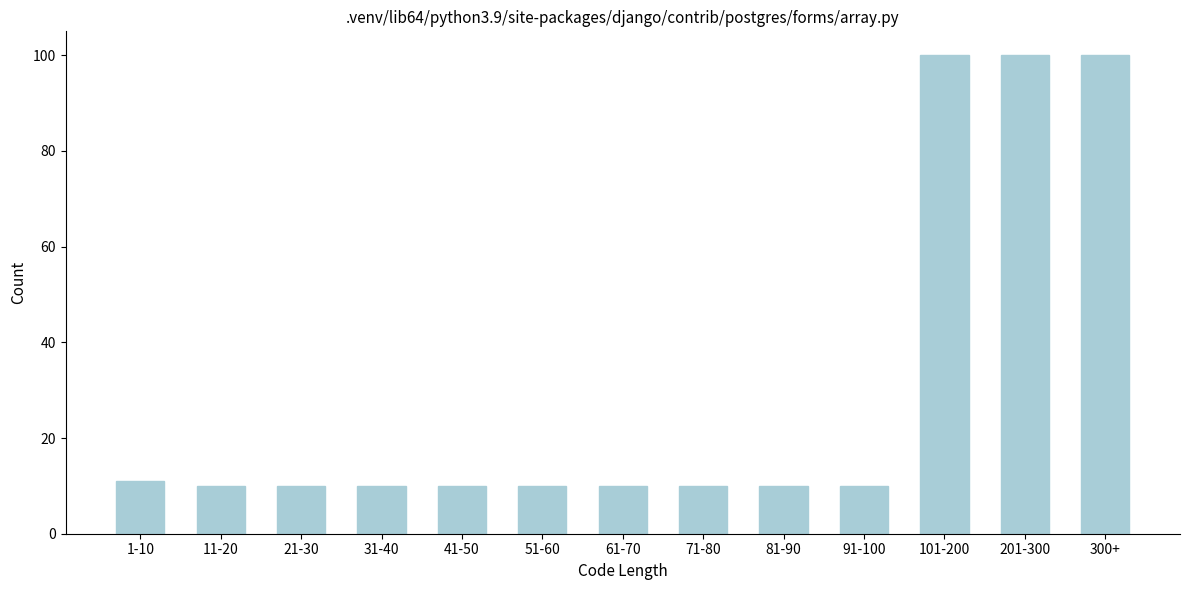

Reading left to right, transcribe all the data shown in this chart.

1-10=11	11-20=10	21-30=10	31-40=10	41-50=10	51-60=10	61-70=10	71-80=10	81-90=10	91-100=10	101-200=100	201-300=100	300+=100